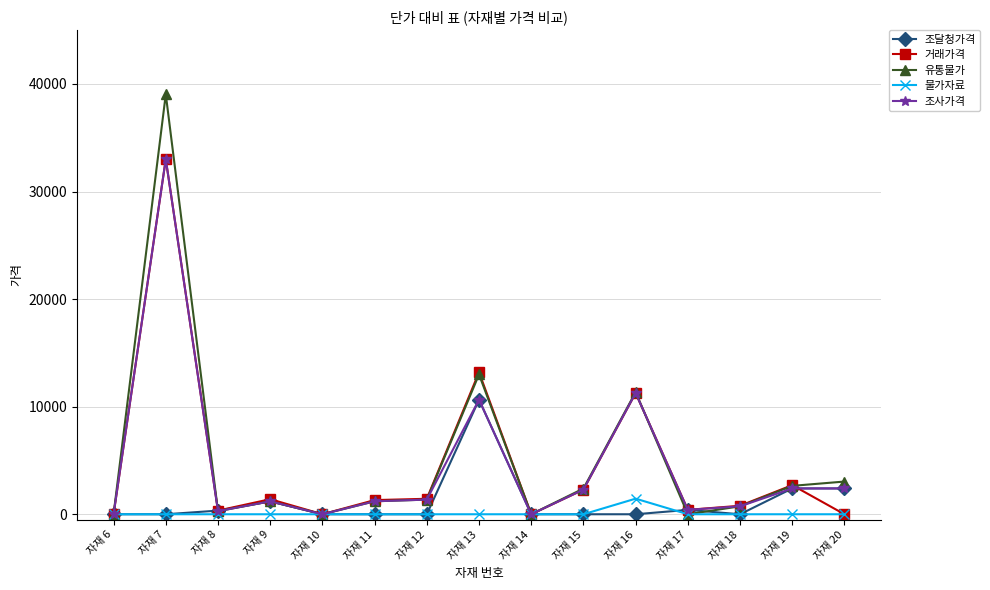

What is the total value across all series at 자재 7?

105039.0